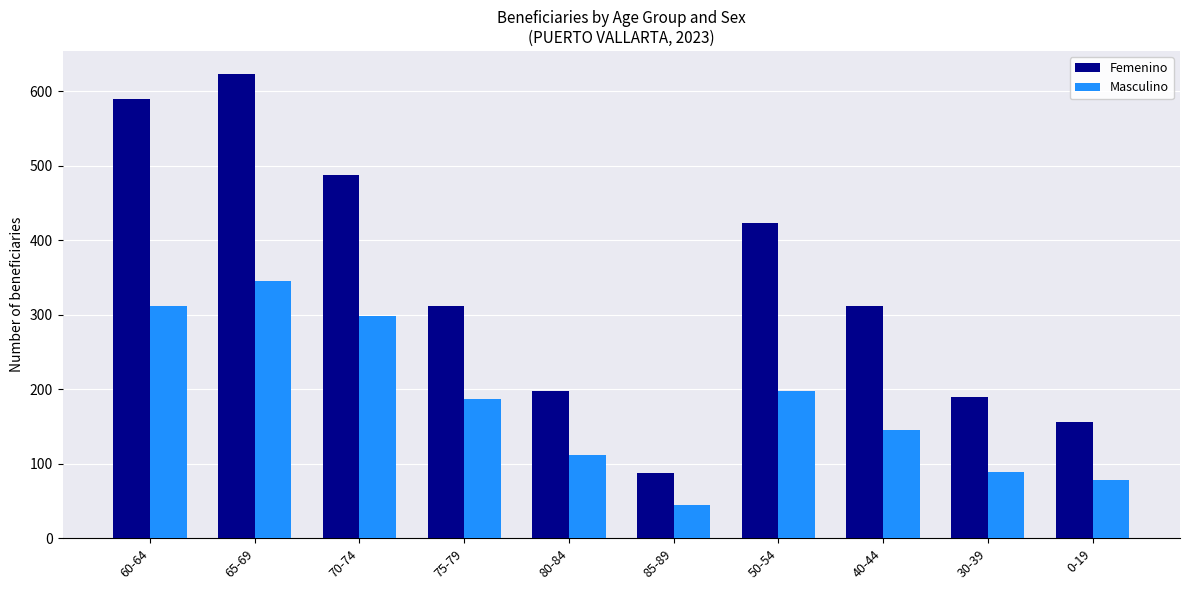

Count the number of data series in this chart.

2